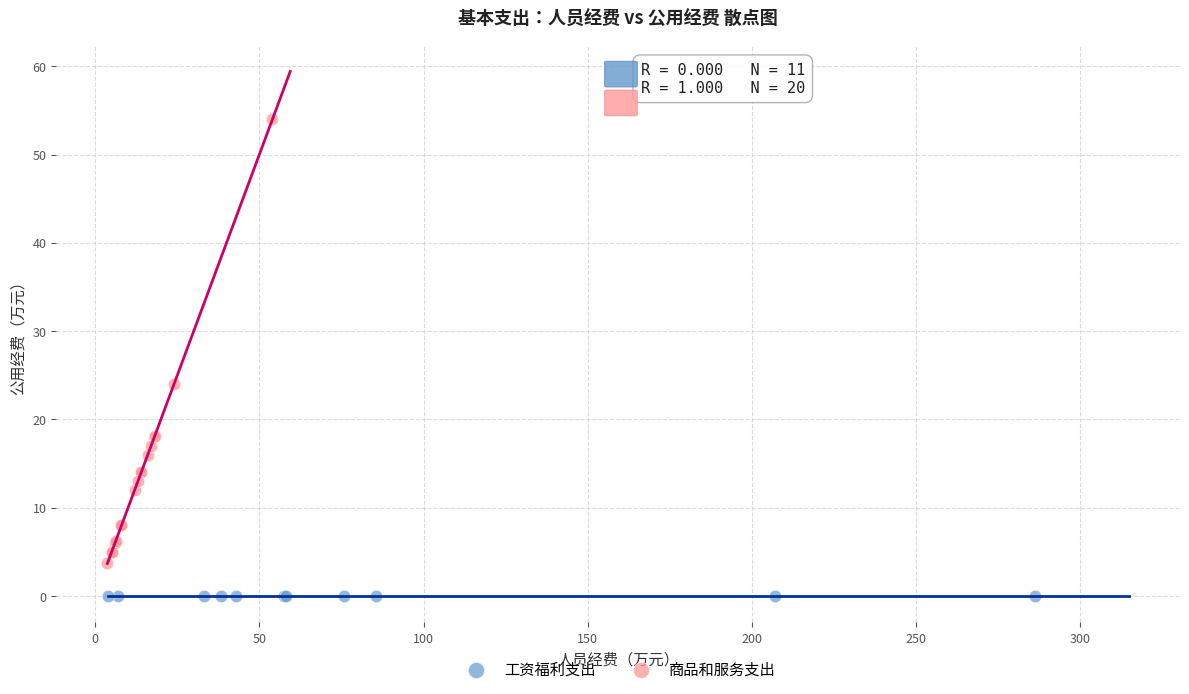

Which series reaches the minimum Y coordinate?

工资福利支出